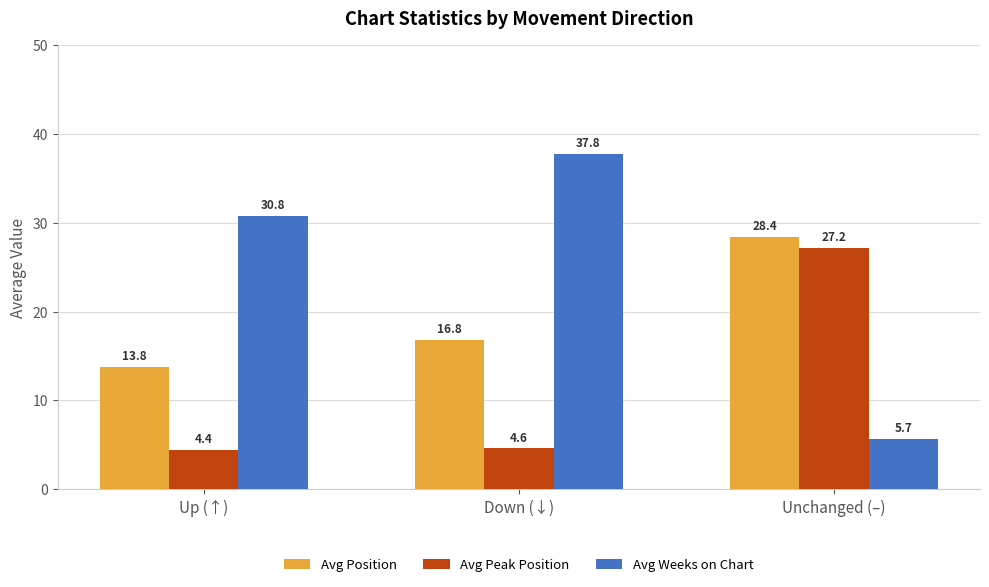

What is the difference between the maximum and minimum values in the Avg Position series?

14.6